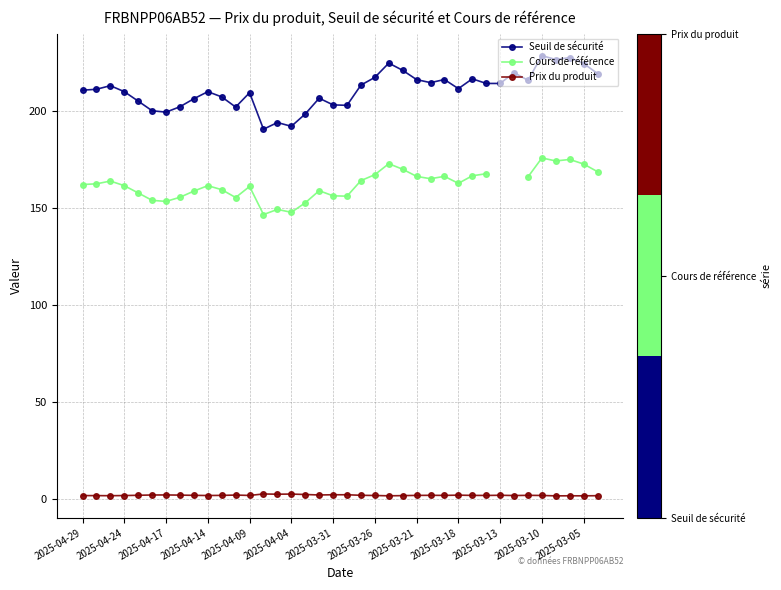

What is the smallest value displayed?

1.6